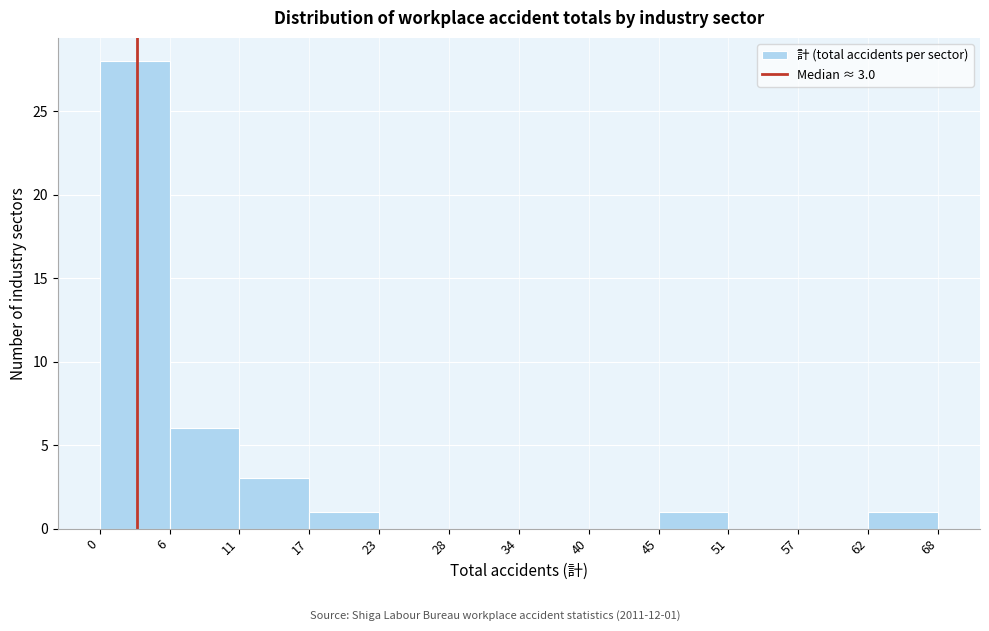

Over which range of the x-axis is the bar tallest?

0 to 6